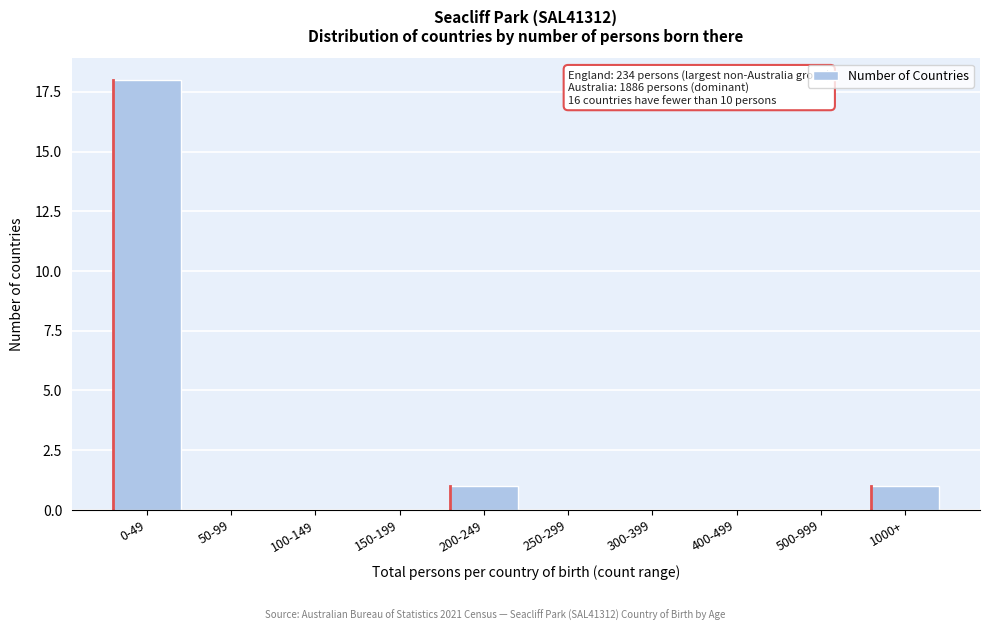

Reading left to right, transcribe all the data shown in this chart.

0-49=18	50-99=0	100-149=0	150-199=0	200-249=1	250-299=0	300-399=0	400-499=0	500-999=0	1000+=1